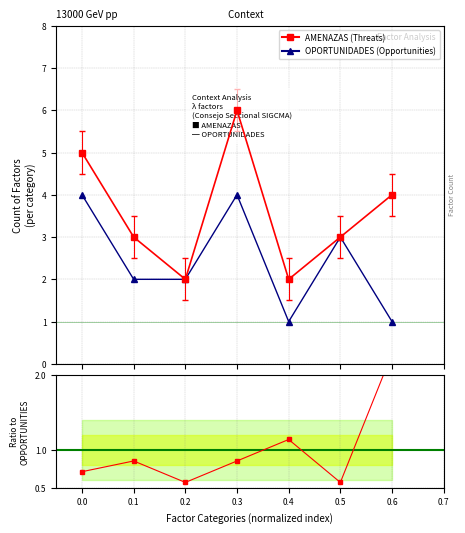

Rank the series by their maximum value, from lowest to highest.

Ratio AMENAZAS/OPORTUNIDADES, OPORTUNIDADES, AMENAZAS